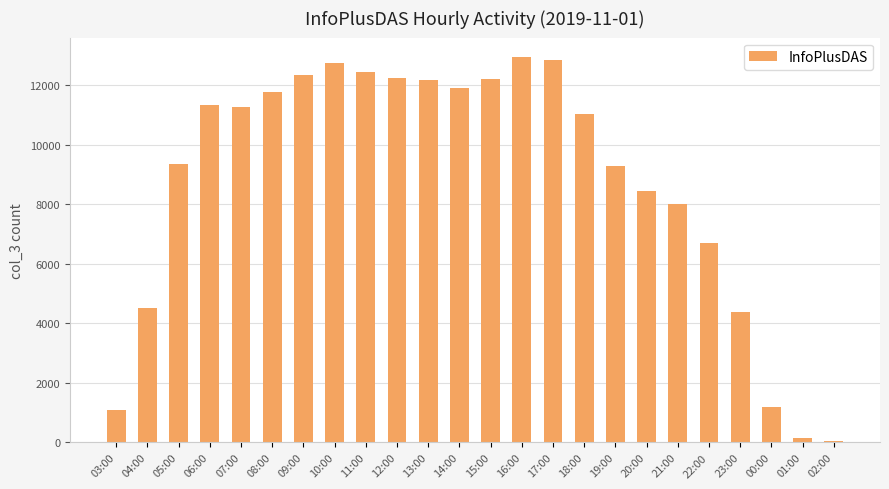

What is the label of the 24th bar from the right?

03:00